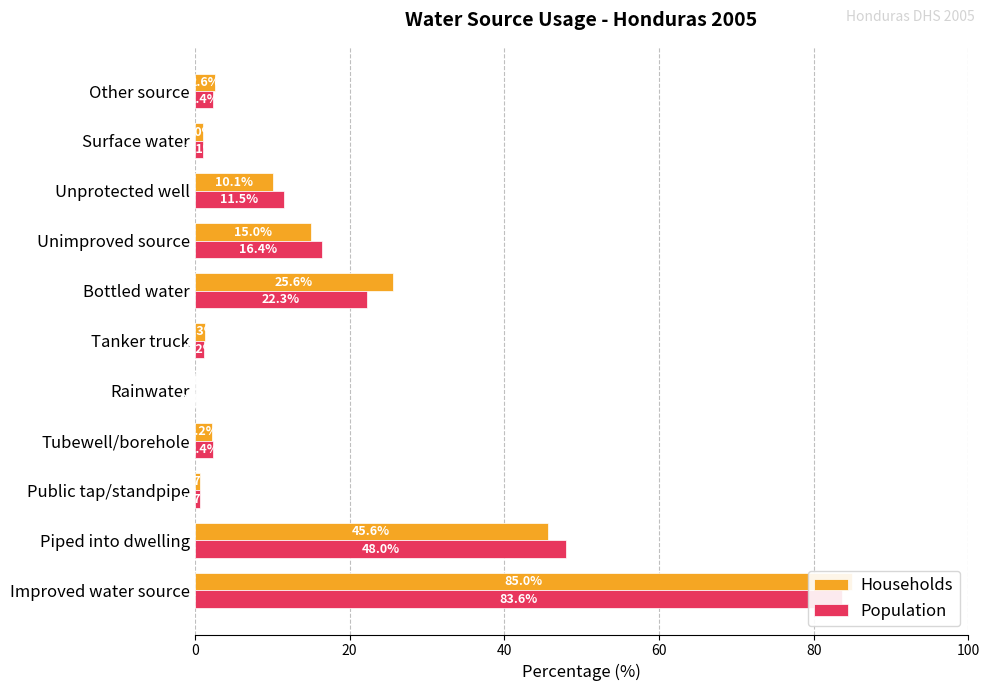

What are all the series names shown in the legend?

Households, Population